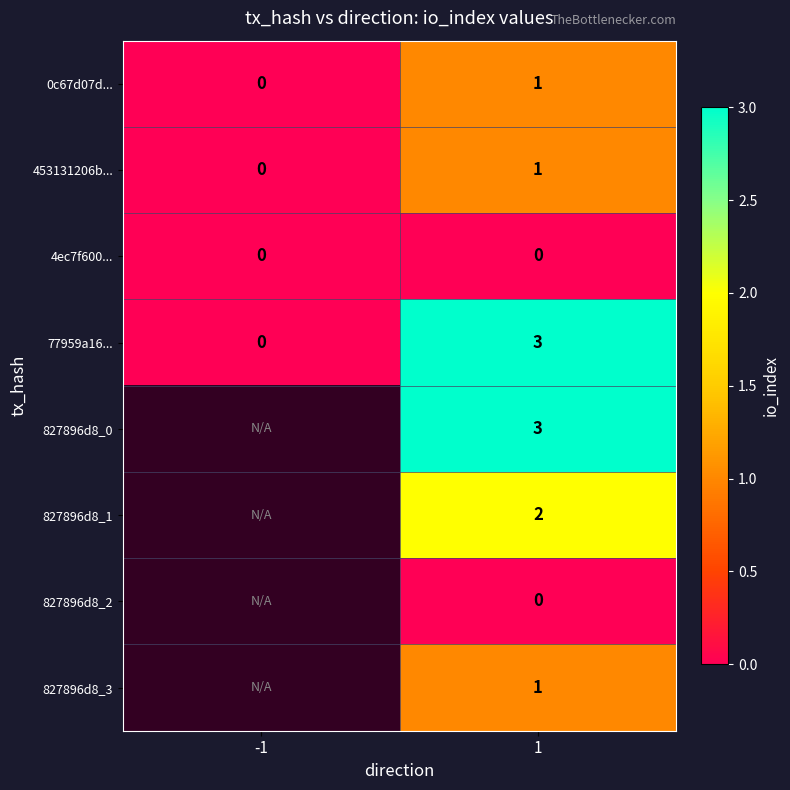

The 827896d8_3 series shows 2 at 1. True or false?

False